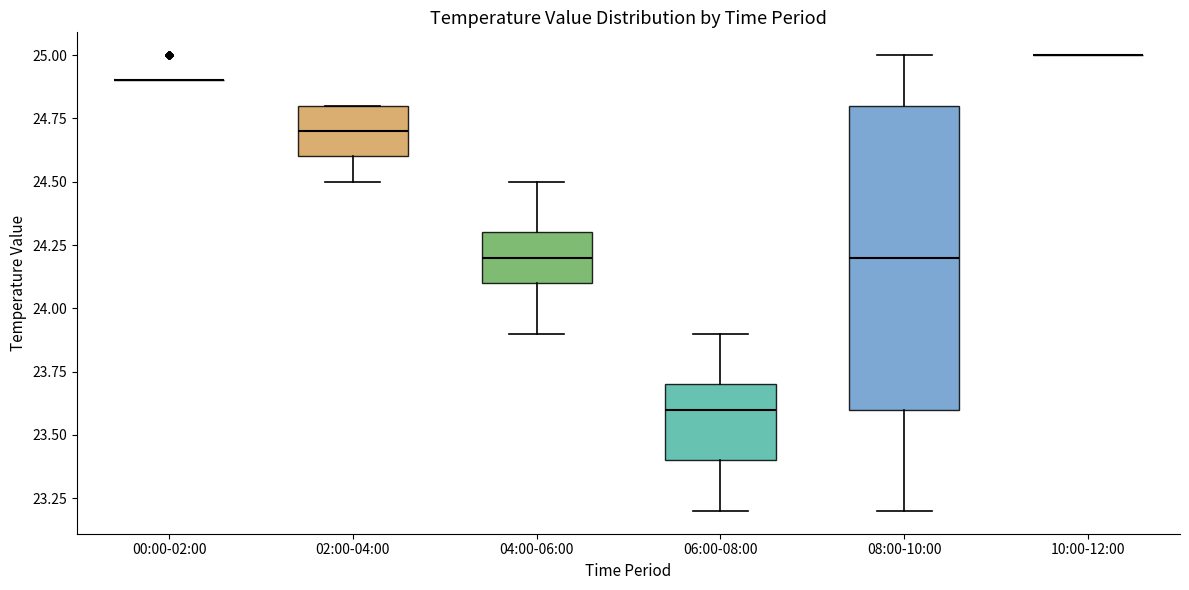

Where does the median line of the box for 08:00-10:00 sit on the y-axis? The values are not printed on the chart, so give them approximately, as read against the axis.

24.2